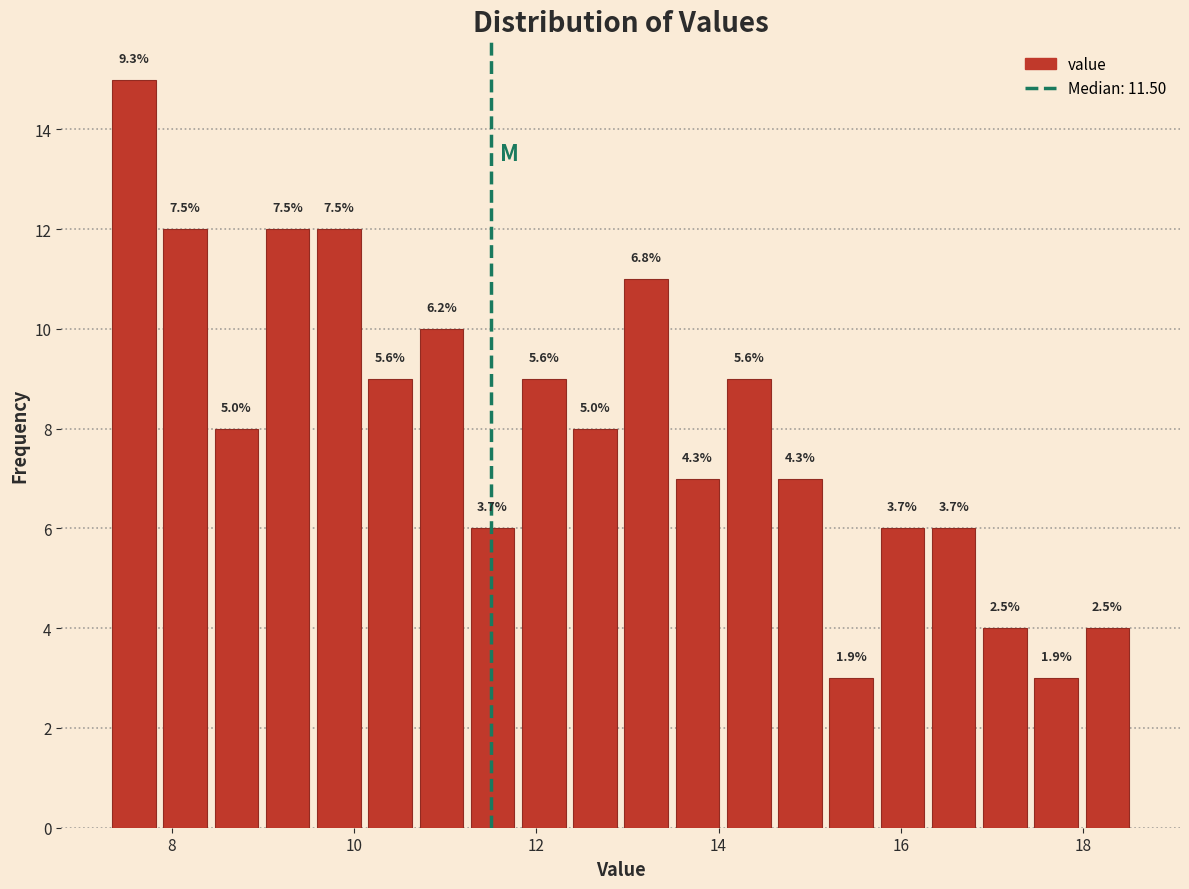

Read against the x-axis, roughly where is the centre of the tallest bar?

7.6